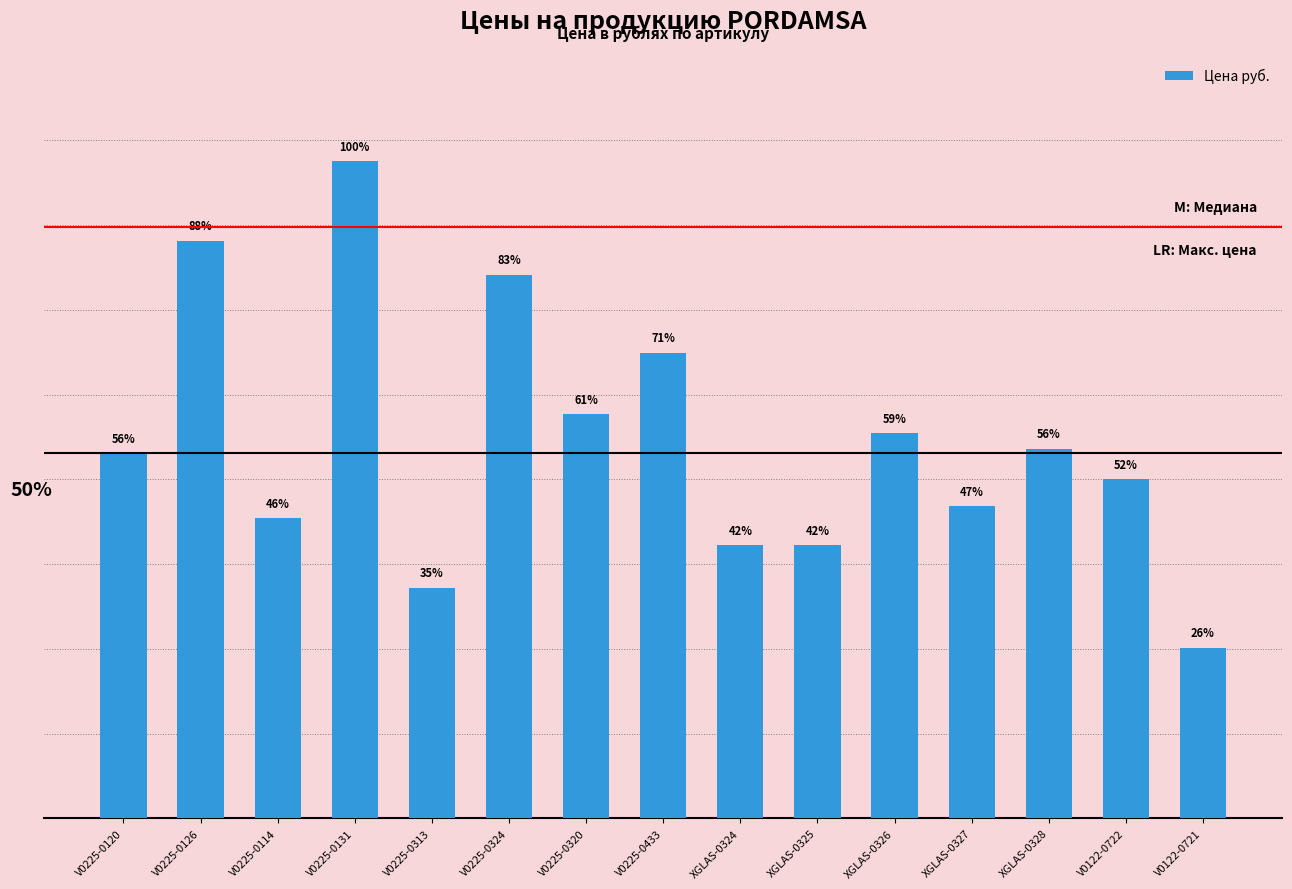

Reading left to right, what are all the values shown in this chart?

4308	6816	3542	7754	2719	6414	4767	5495	3220	3220	4544	3682	4360	4002	2011